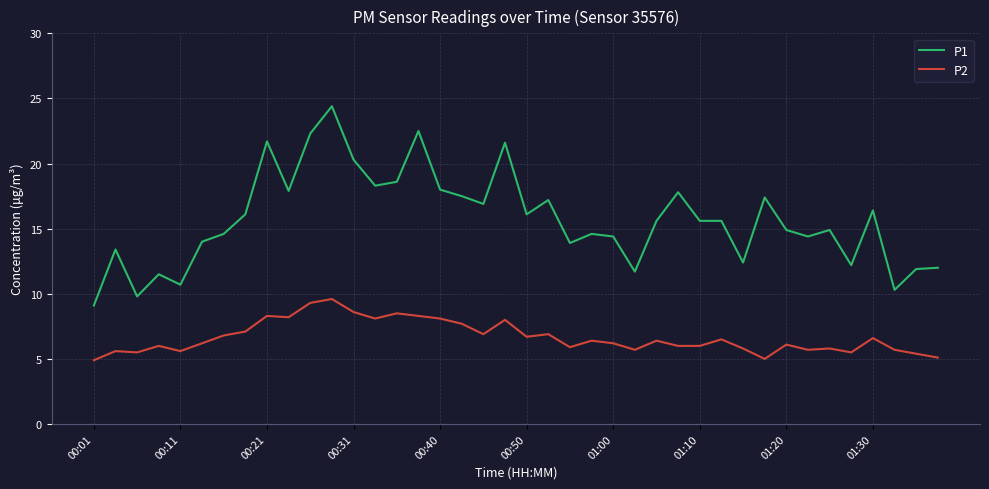

What is the maximum value shown in the chart?

24.4